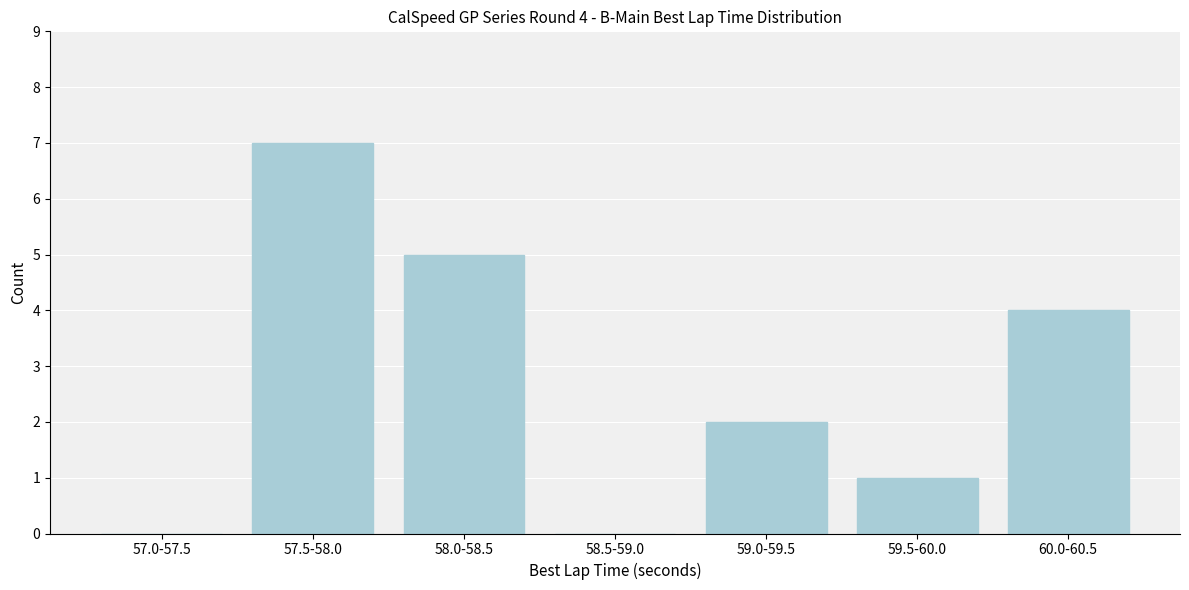

Reading right to left, list all the values displayed in this chart.

60.0-60.5=4	59.5-60.0=1	59.0-59.5=2	58.5-59.0=0	58.0-58.5=5	57.5-58.0=7	57.0-57.5=0